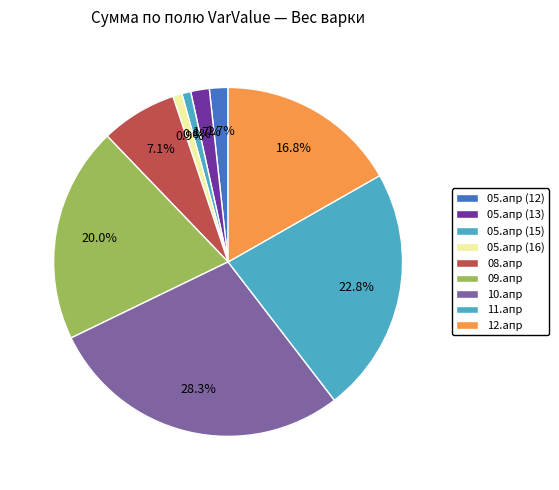

Count the number of slices in the pie.

9